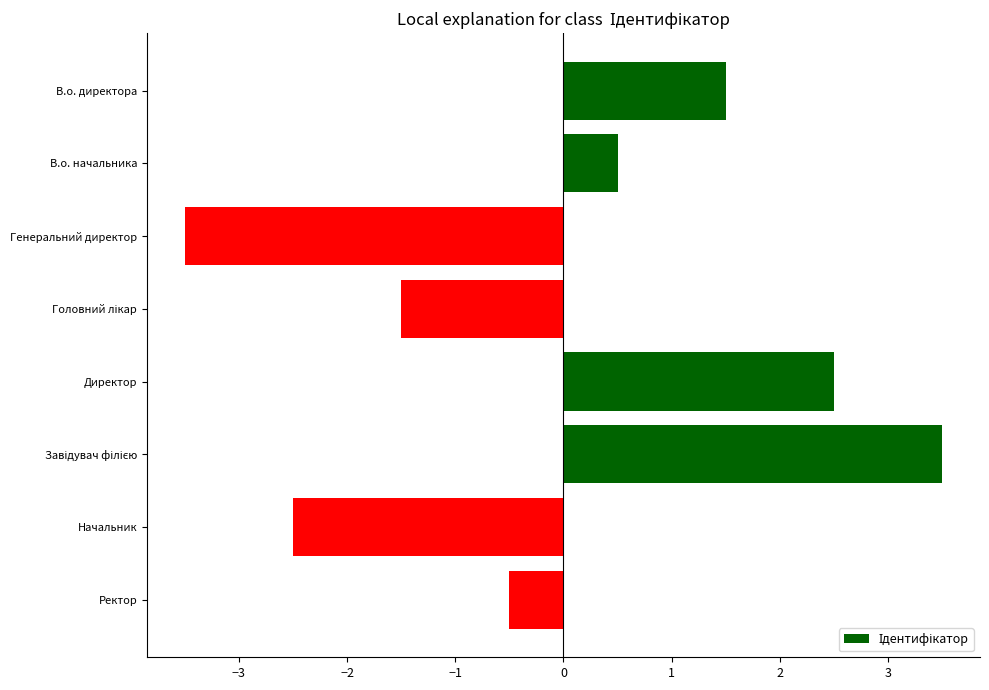

What is the value of the 4th bar from the top?

-1.5